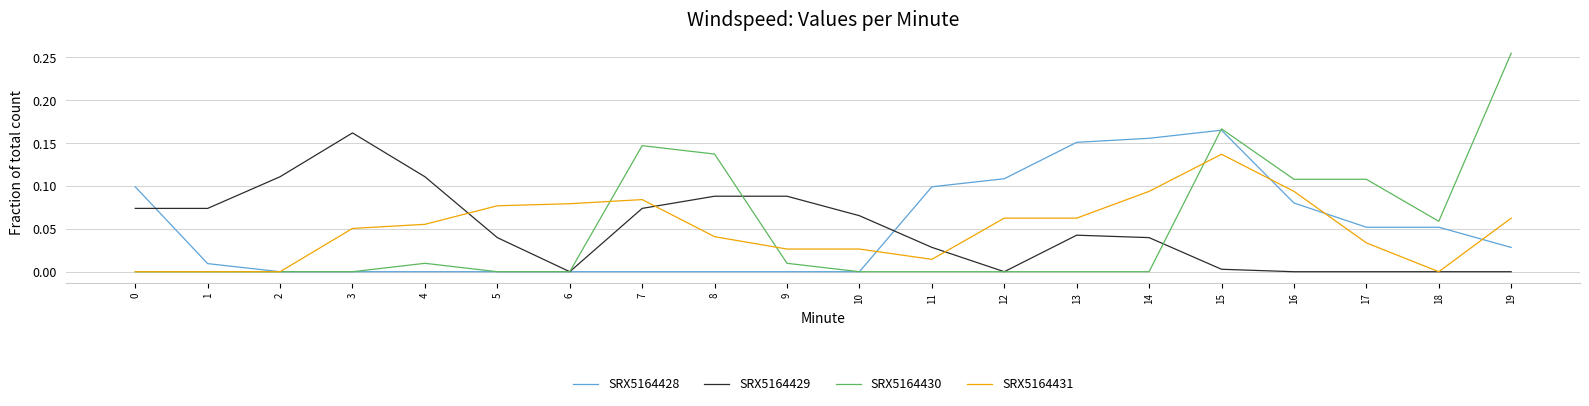

True or false: SRX5164431 has a value of 0.1 at 0.

False